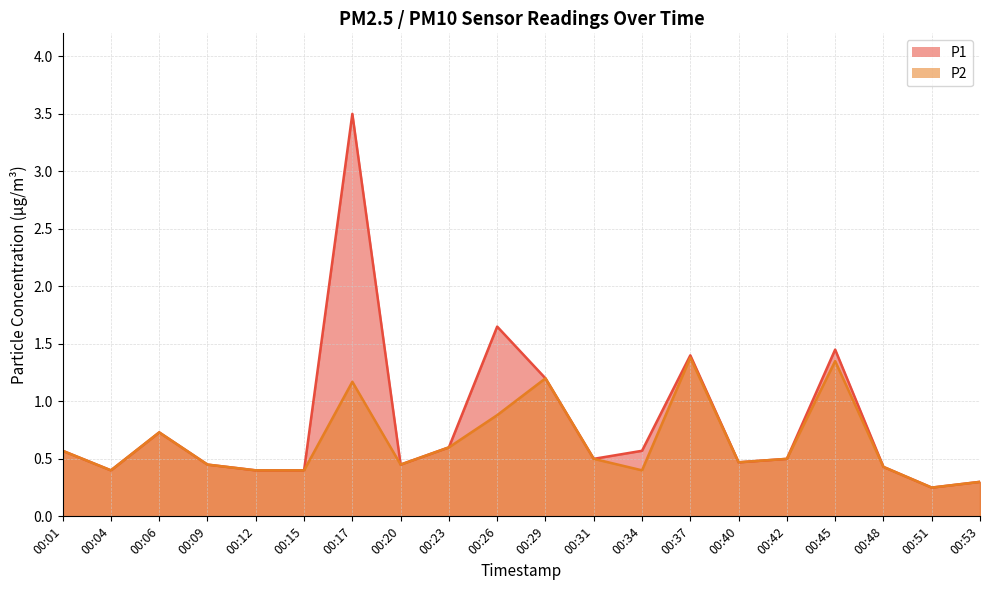

What is the difference between the P2 values at 00:45 and 00:01?

0.8